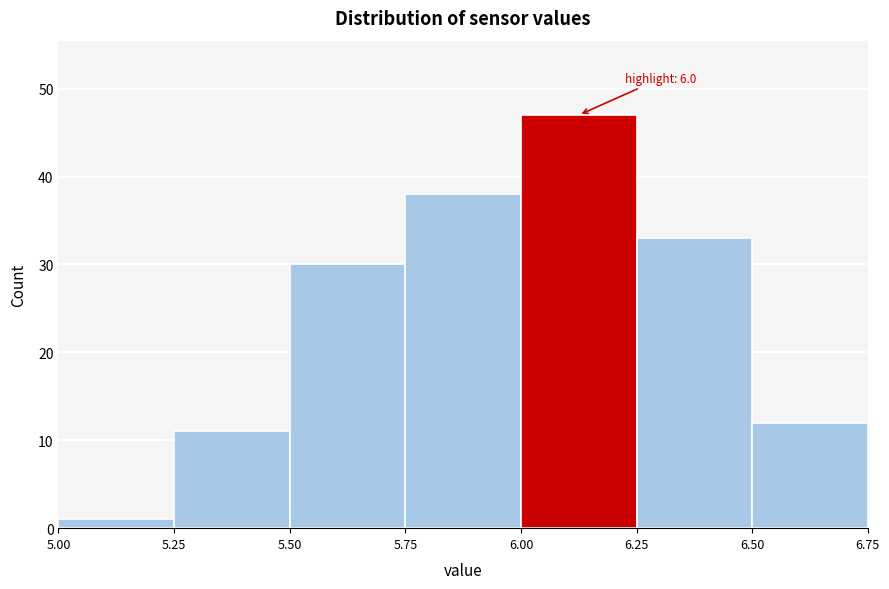

Which range on the x-axis has the tallest bar?

6.00 to 6.25